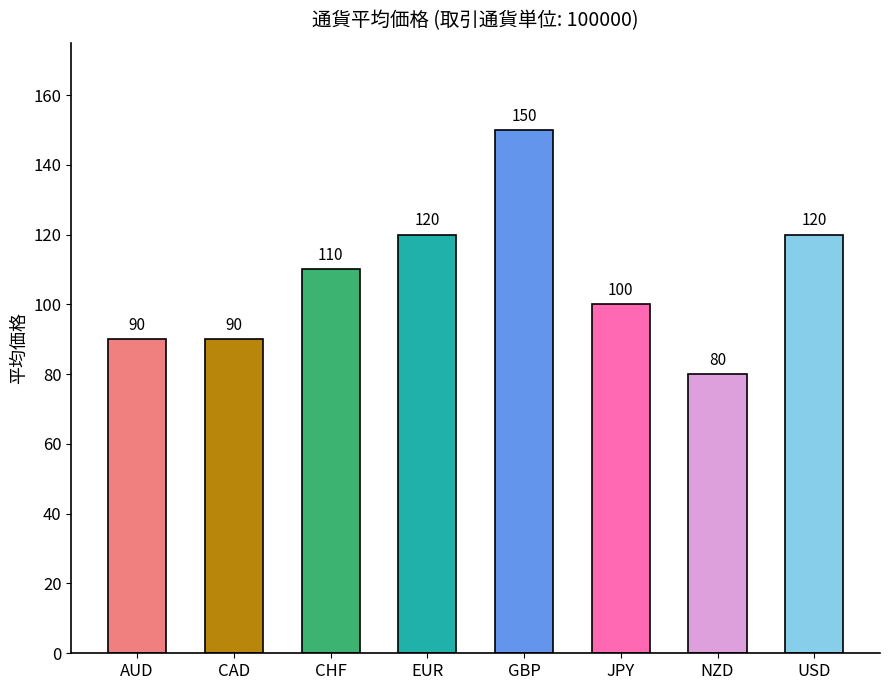

How many distinct data groups are displayed?

1